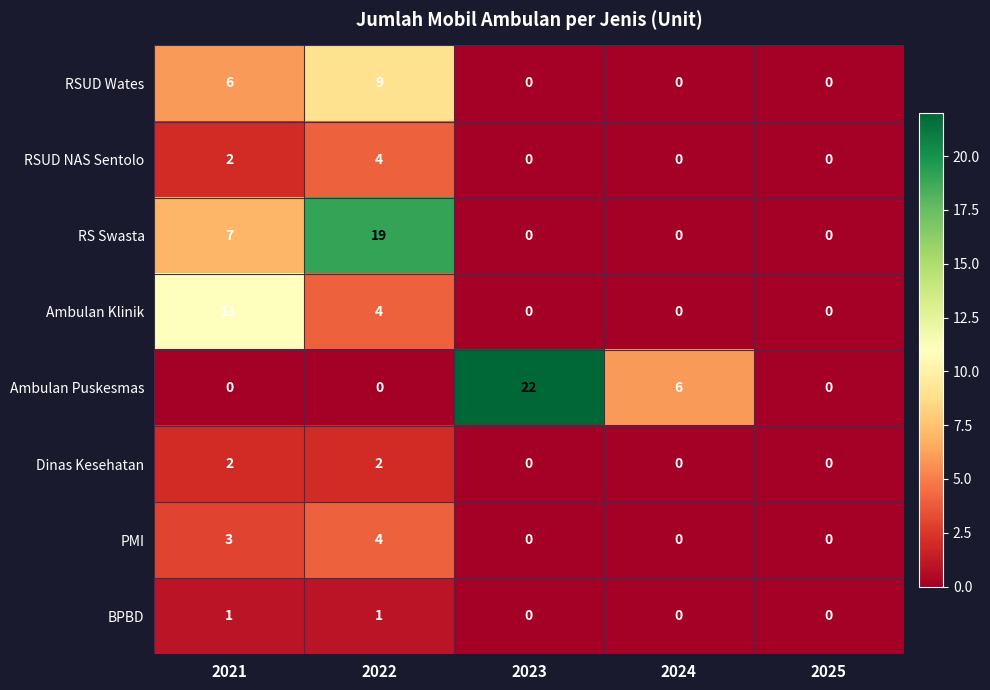

What is the spread (max minus min) of values at 2023?

22